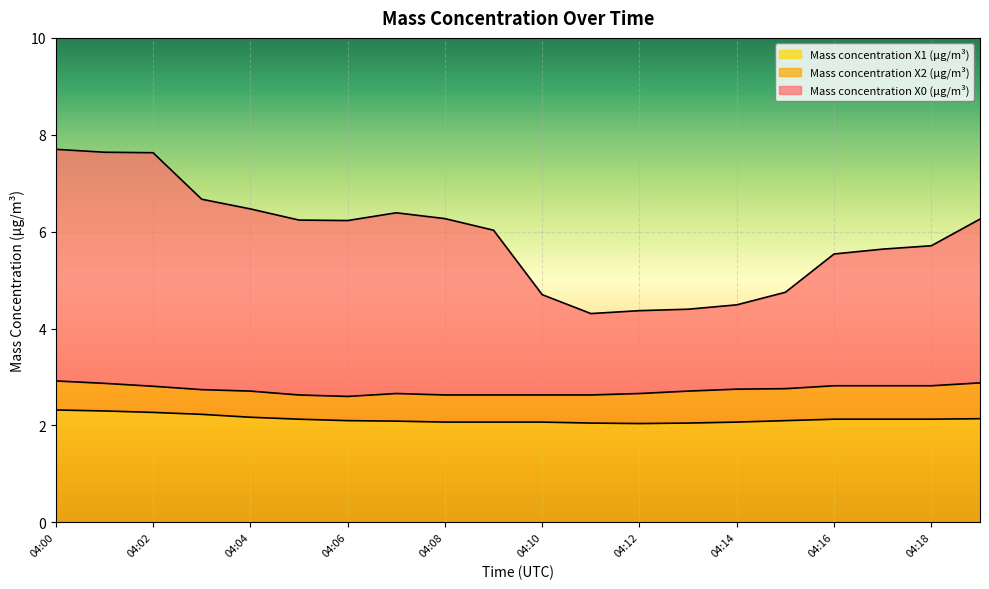

Does the chart display data point markers on the line(s)?

No